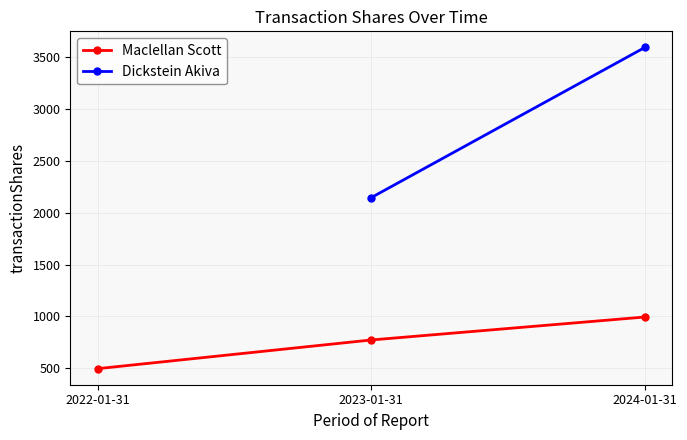

At which category does the chart reach its peak across all series?

2024-01-31